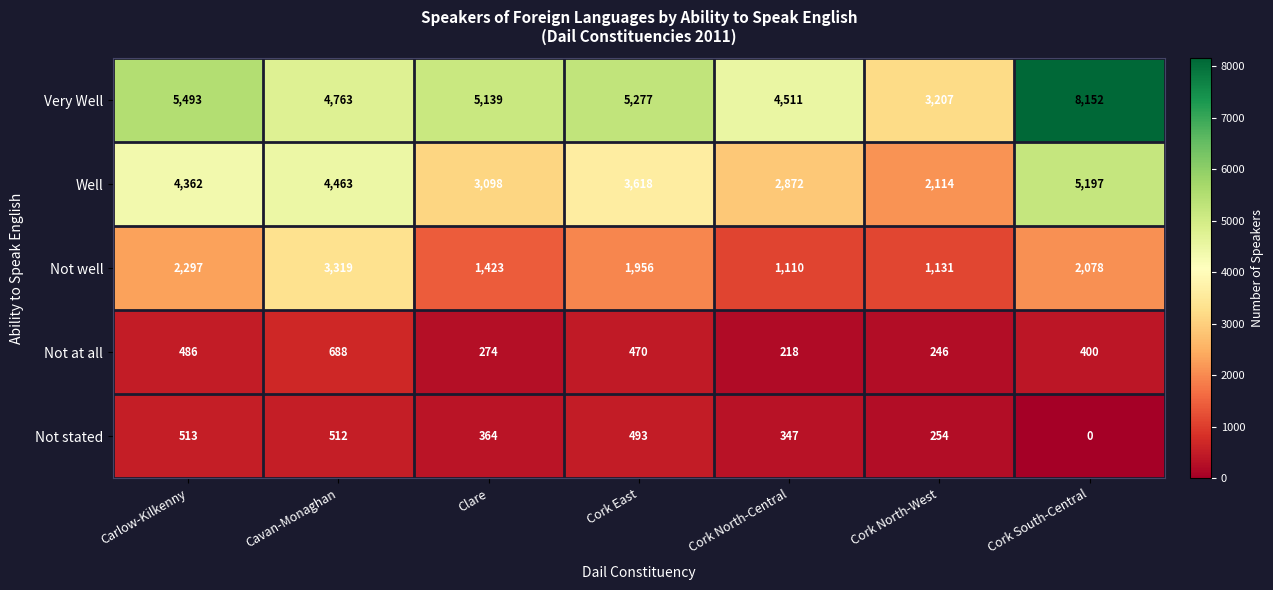

Rank the series at Cork North-West from highest to lowest value.

Very Well, Well, Not well, Not stated, Not at all